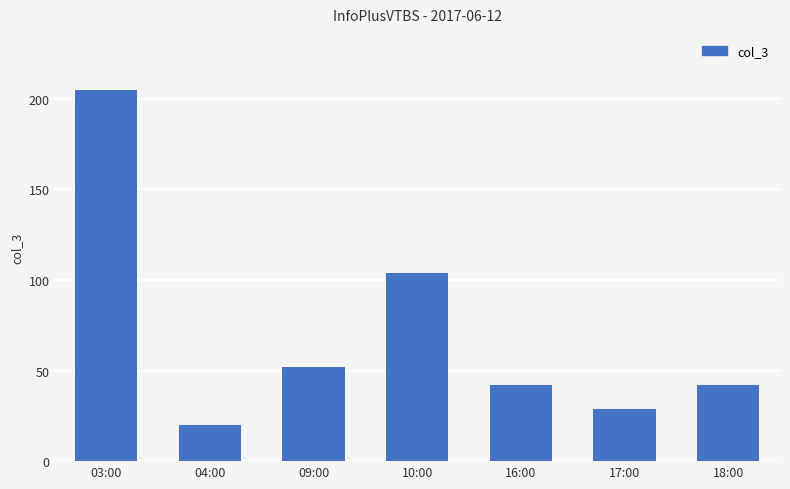

What is the maximum value shown in the chart?

205